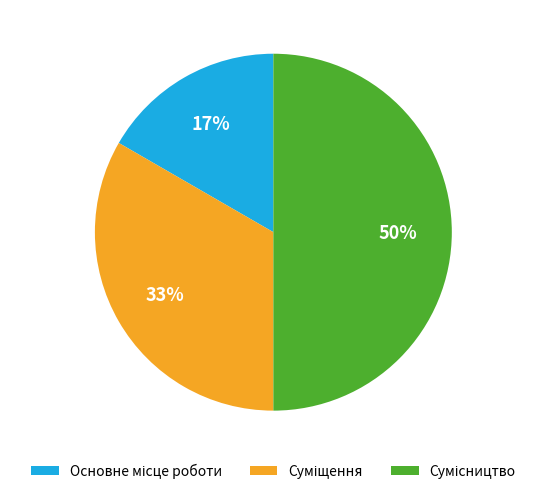

To the nearest percent, what is the average slice percentage?

33%